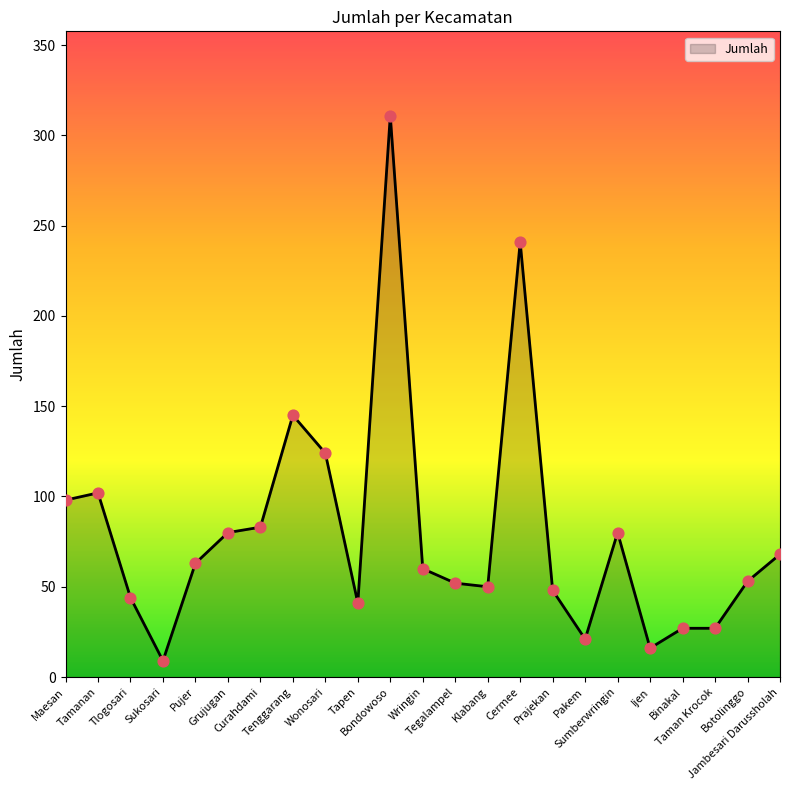

What is the change in value from Sukosari to Tegalampel?

+43